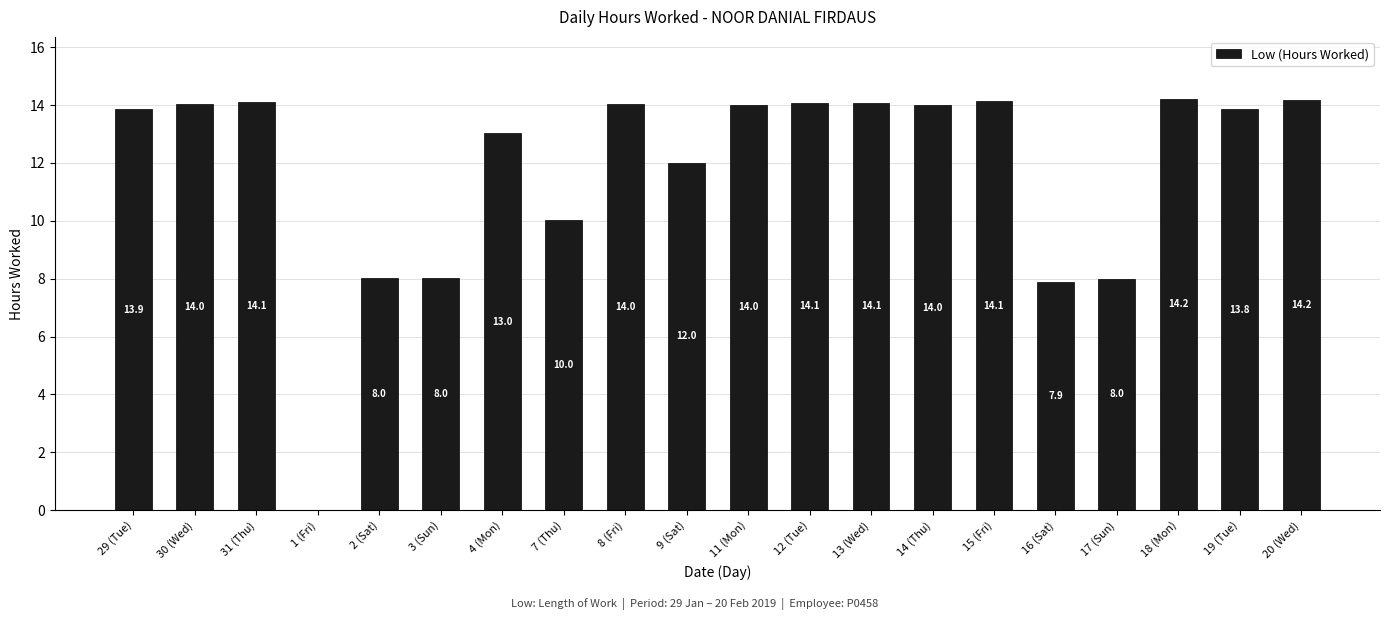

Where is the data nearest to the value 7?

16 (Sat)